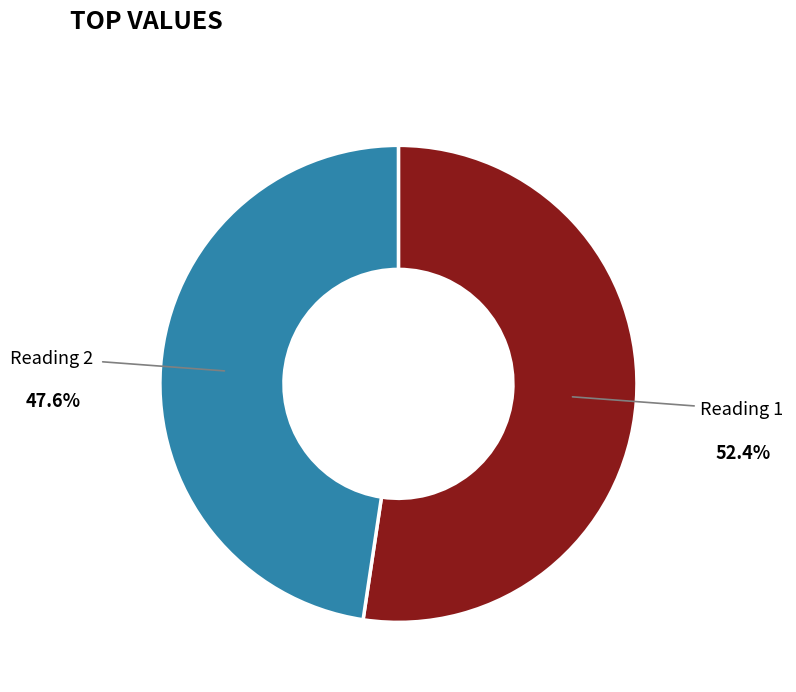

Which category has the biggest portion of the pie?

Reading 1